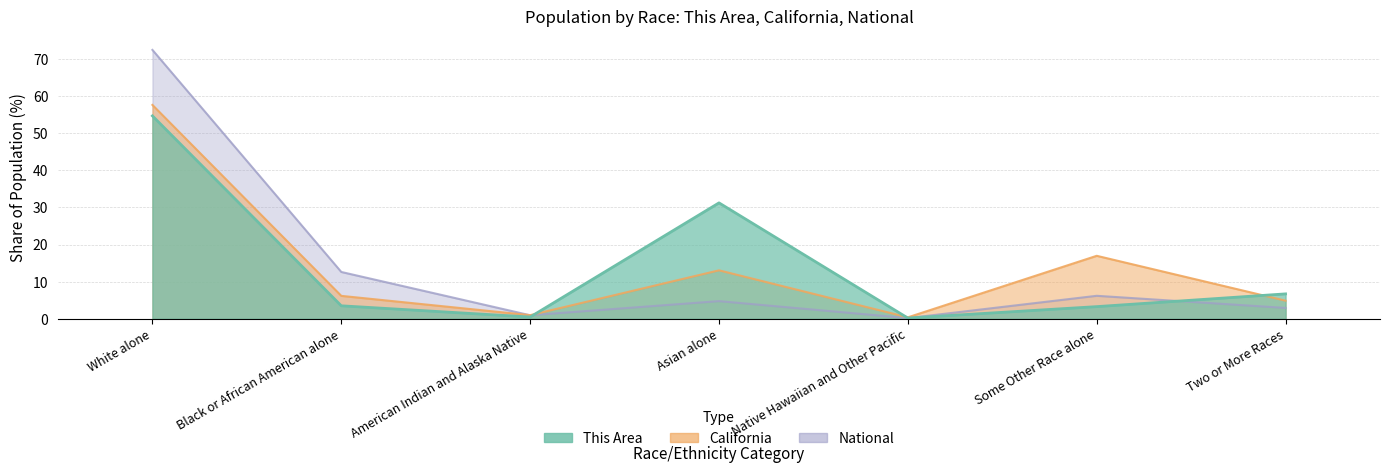

The value of This Area at Asian alone is 43.0. True or false?

False